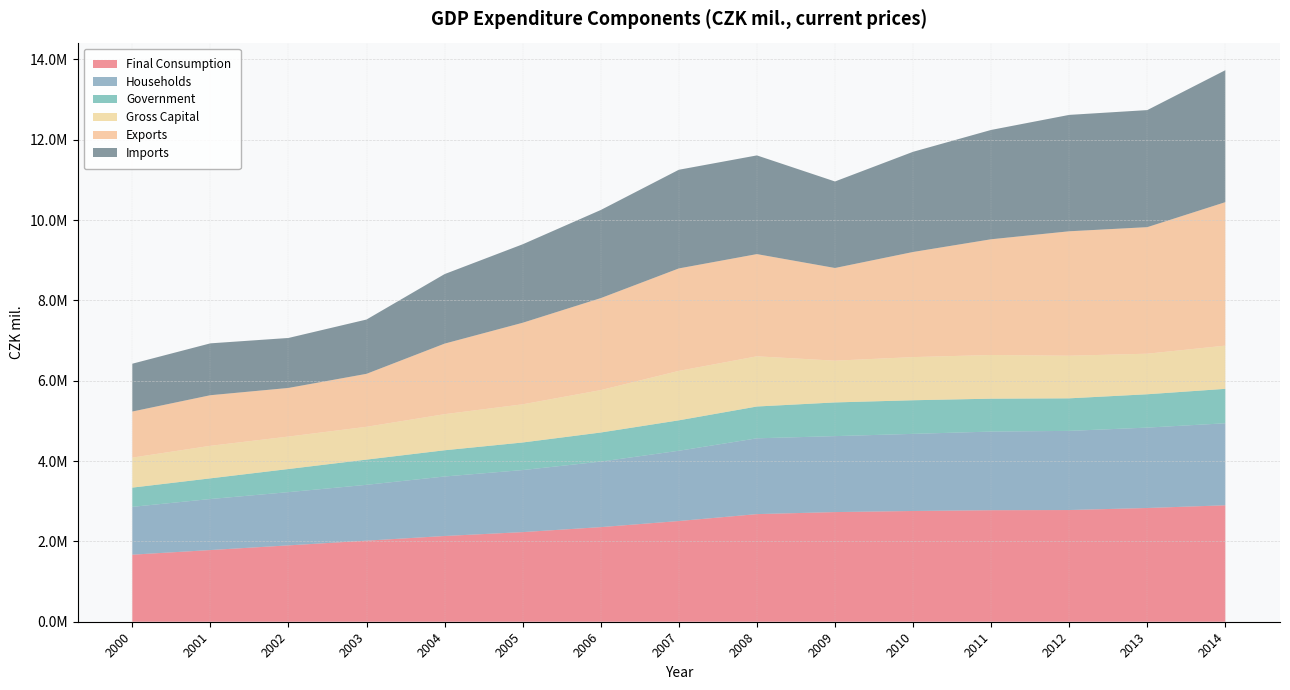

Reading left to right, extract all data points from this chart.

Final Consumption: 2000=1669201	2001=1784587	2002=1900800	2003=2017896	2004=2134201	2005=2230981	2006=2355176	2007=2506801	2008=2678872	2009=2729612	2010=2756756	2011=2776335	2012=2780580	2013=2831291	2014=2898698
Households: 2000=1191096	2001=1270126	2002=1325396	2003=1390394	2004=1481541	2005=1544679	2006=1631011	2007=1749455	2008=1887029	2009=1890858	2010=1919942	2011=1957476	2012=1970568	2013=2001435	2014=2041514
Government: 2000=478105	2001=514461	2002=575404	2003=627502	2004=652660	2005=686302	2006=724165	2007=757346	2008=791843	2009=838754	2010=836814	2011=818859	2012=810012	2013=829856	2014=857184
Gross Capital: 2000=747413	2001=810301	2002=808097	2003=817007	2004=898575	2005=950309	2006=1055701	2007=1231126	2008=1249396	2009=1039879	2010=1074377	2011=1087327	2012=1061235	2013=1009613	2014=1075891
Exports: 2000=1146684	2001=1259189	2002=1210069	2003=1318275	2004=1756019	2005=2030198	2006=2289863	2007=2550182	2008=2544303	2009=2306533	2010=2616396	2011=2880739	2012=3097248	2013=3150270	2014=3571370
Imports: 2000=1190668	2001=1291398	2002=1244332	2003=1352015	2004=1731135	2005=1953516	2006=2193609	2007=2456290	2008=2457225	2009=2154197	2010=2493878	2011=2721890	2012=2897453	2013=2914065	2014=3285073